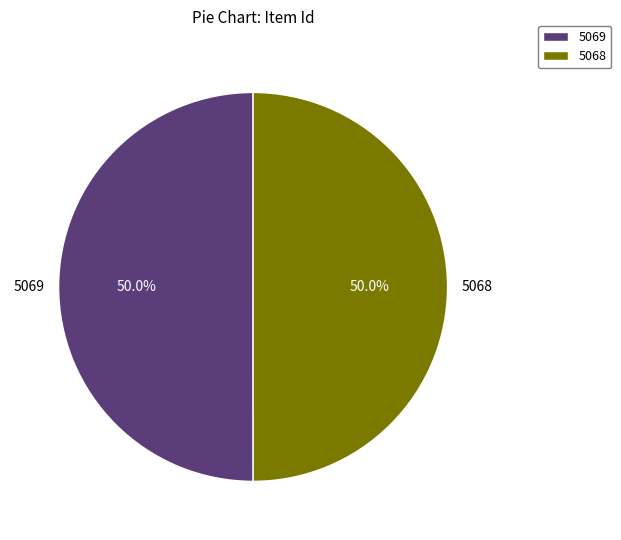

Approximately how many times larger is the value at 5069 compared to 5068?

1.0